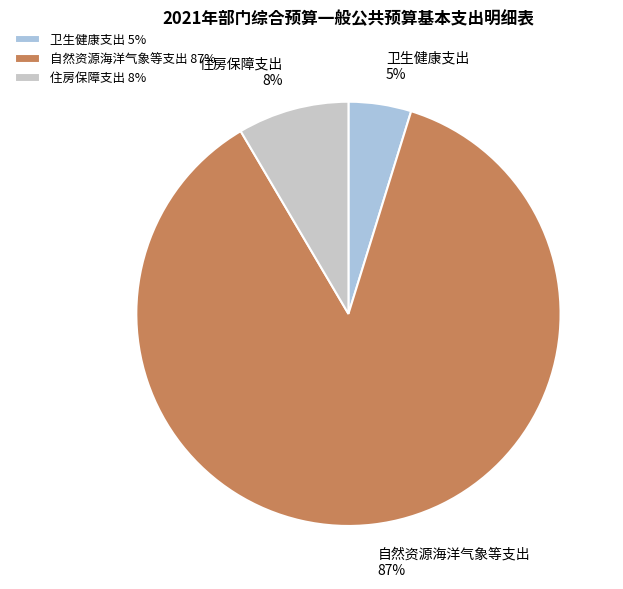

What percentage is the 自然资源海洋气象等支出 slice, to the nearest percent?

87%